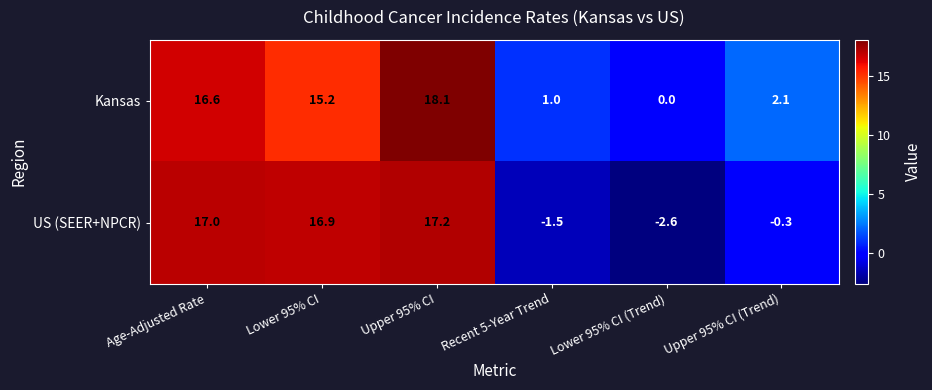

Which series changed the most between Lower 95% CI and Recent 5-Year Trend?

US (SEER+NPCR)